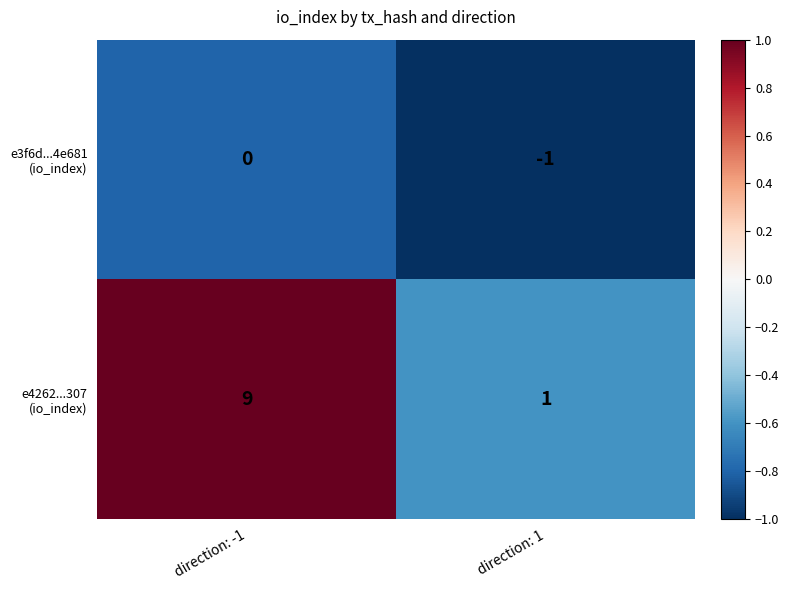

How many categories are shown in the chart?

2